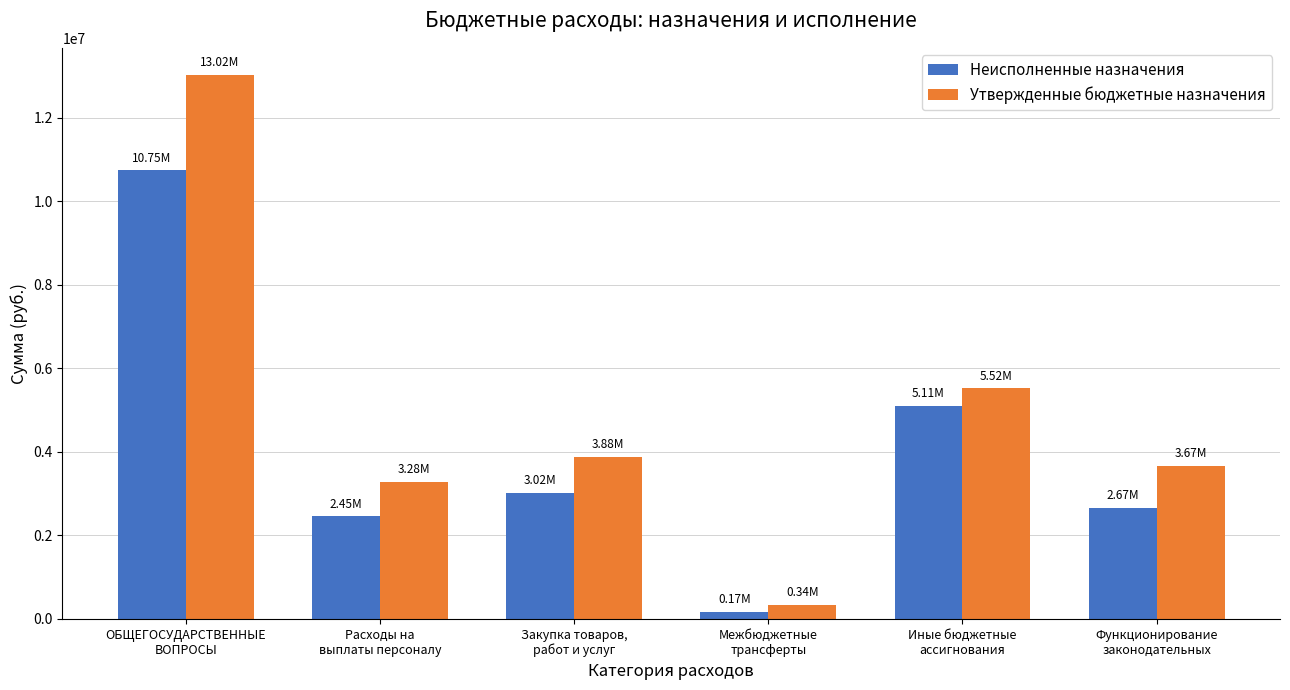

Rank the series by their average value, from highest to lowest.

Утвержденные бюджетные назначения, Неисполненные назначения